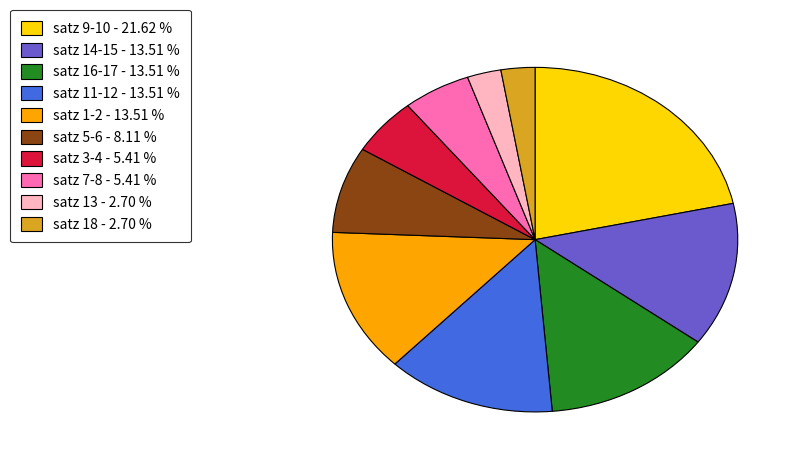

Is there a majority slice in this chart?

No